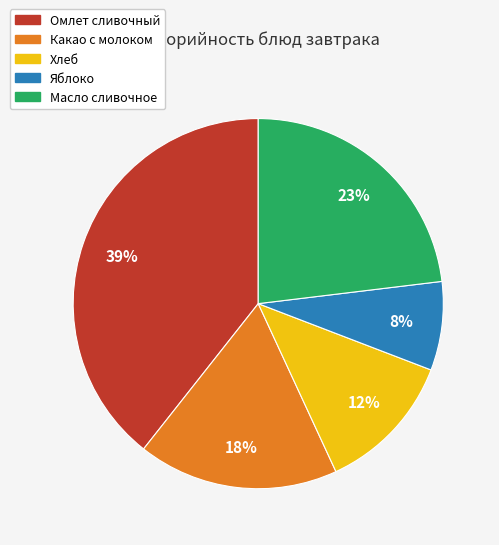

How many slices are in this pie chart?

5